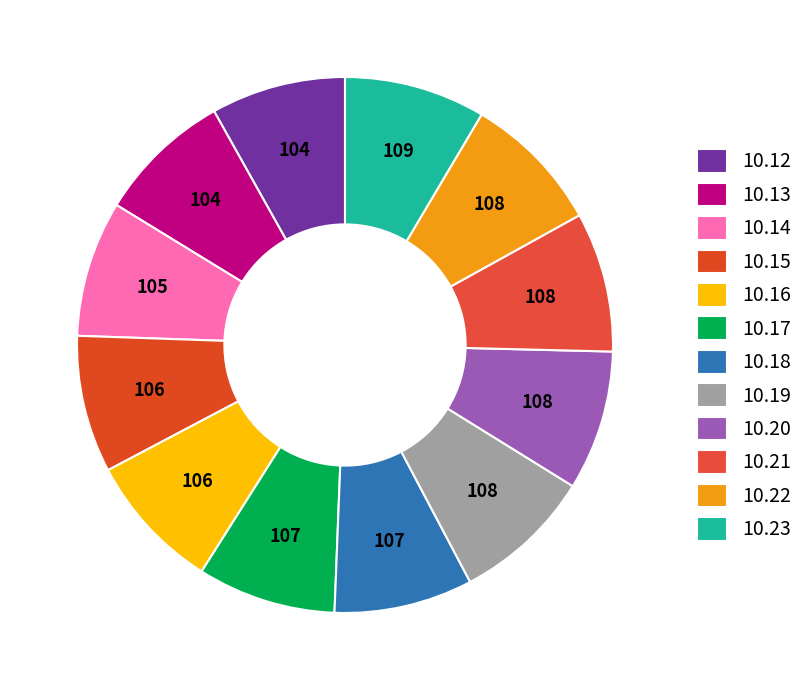

How many slices are in this pie chart?

12